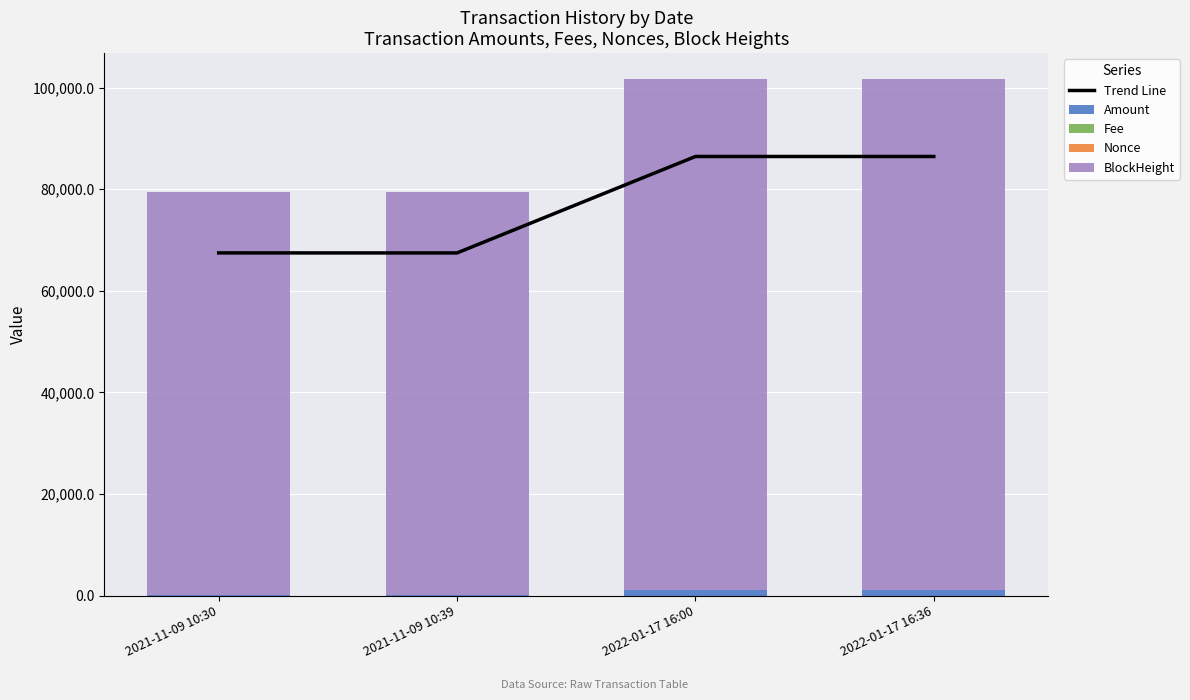

How many data points does each series have?

4